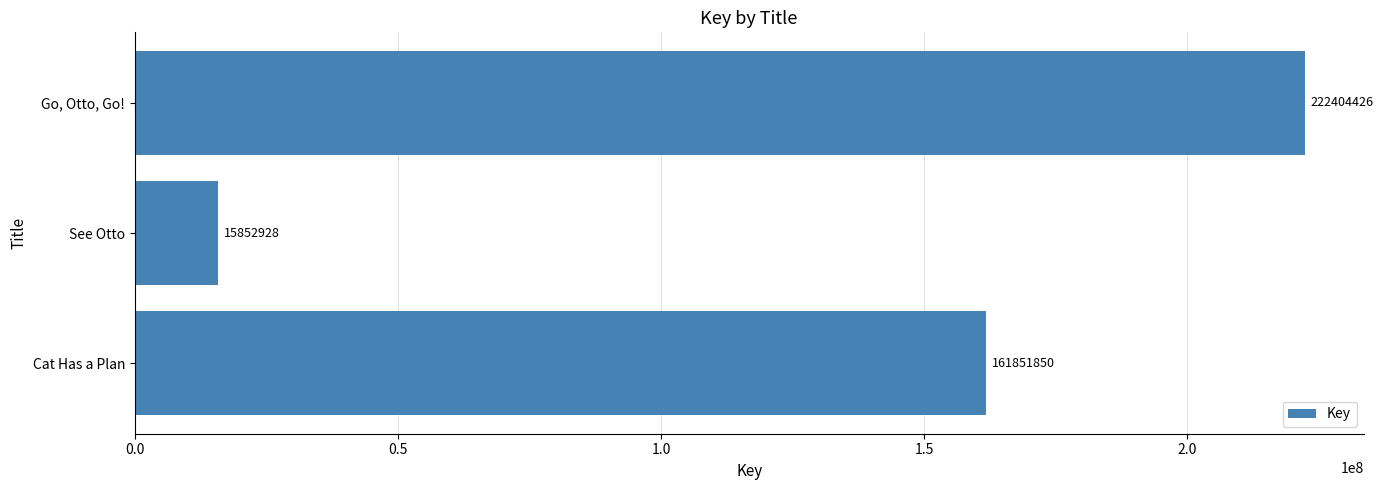

The chart shows a value of 15852928 at See Otto. True or false?

True